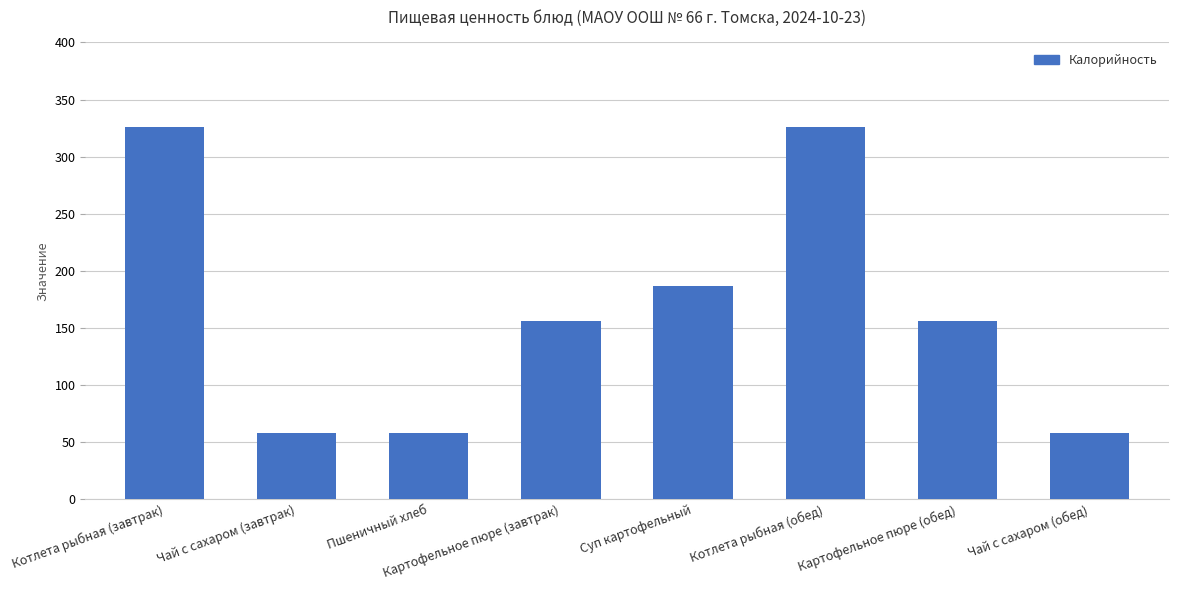

What is the average value?

165.6